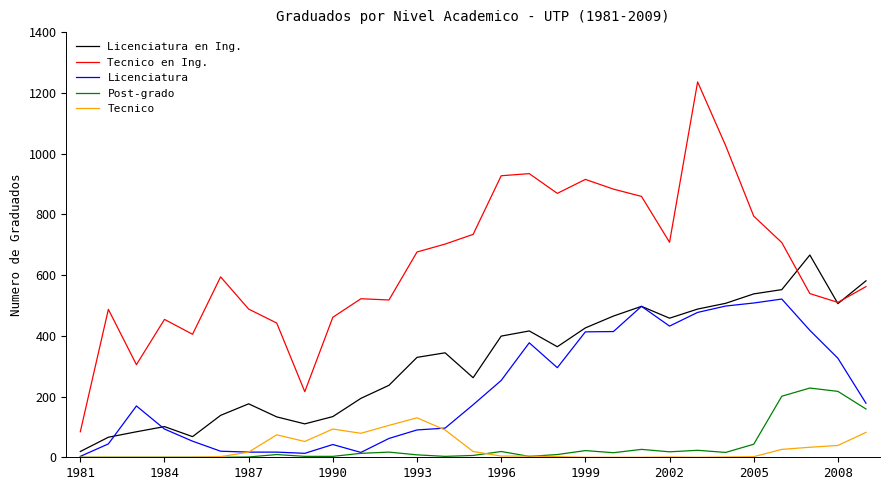

What is the highest value of the Licenciatura en Ing. series?

666